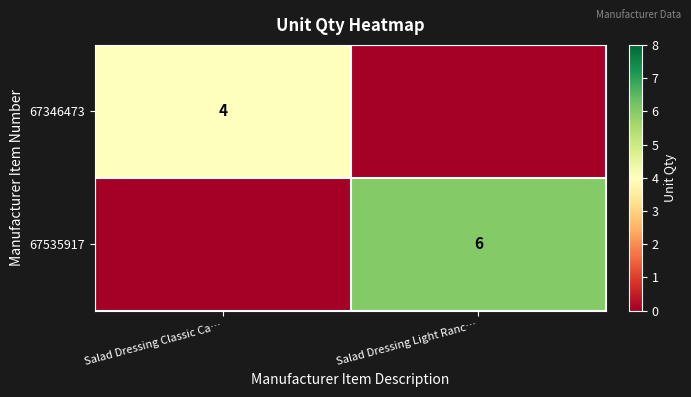

True or false: 67346473 has a value of 7 at Salad Dressing Classic Ca….

False